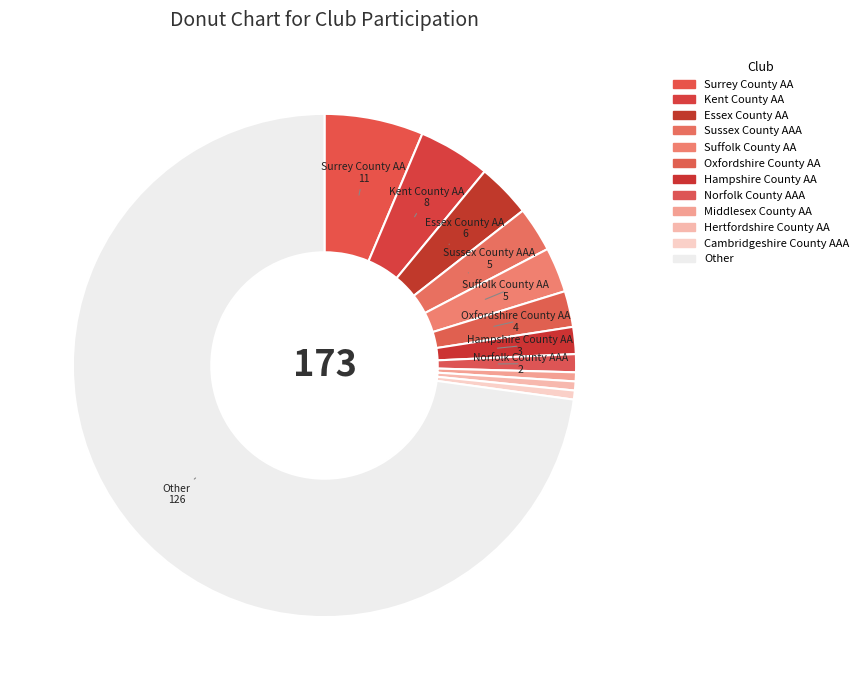

Count the number of slices in the pie.

12